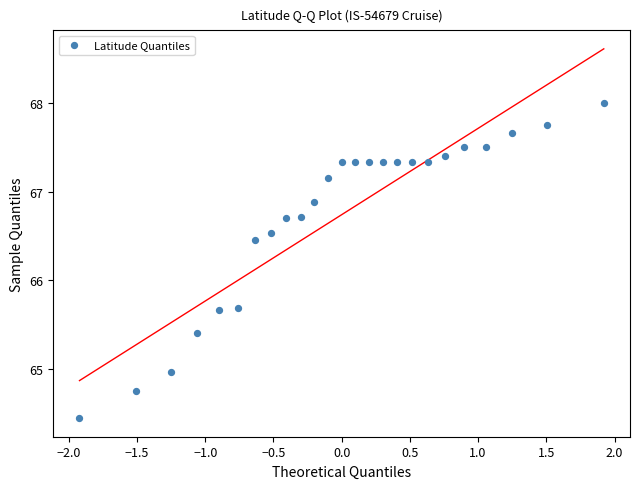

What is the range of Y values (max minus min)?

3.6